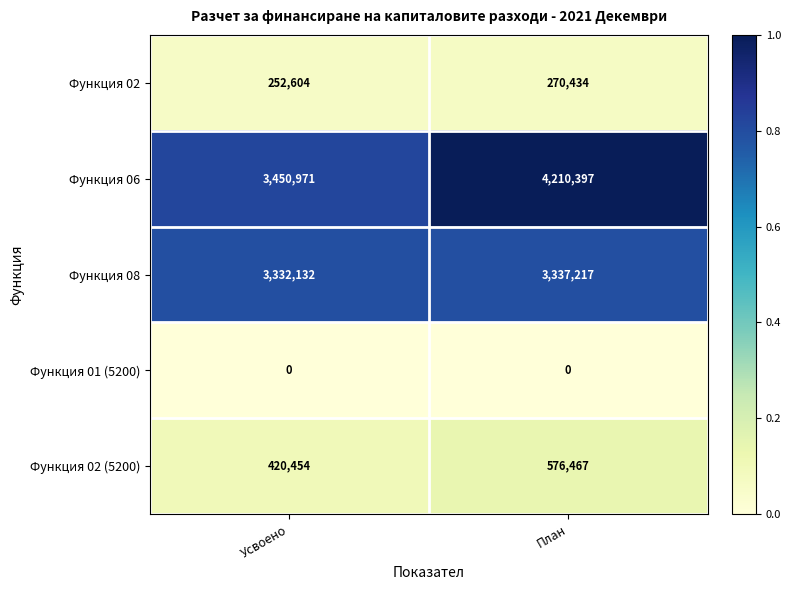

Which series has the largest total across all categories?

Функция 06